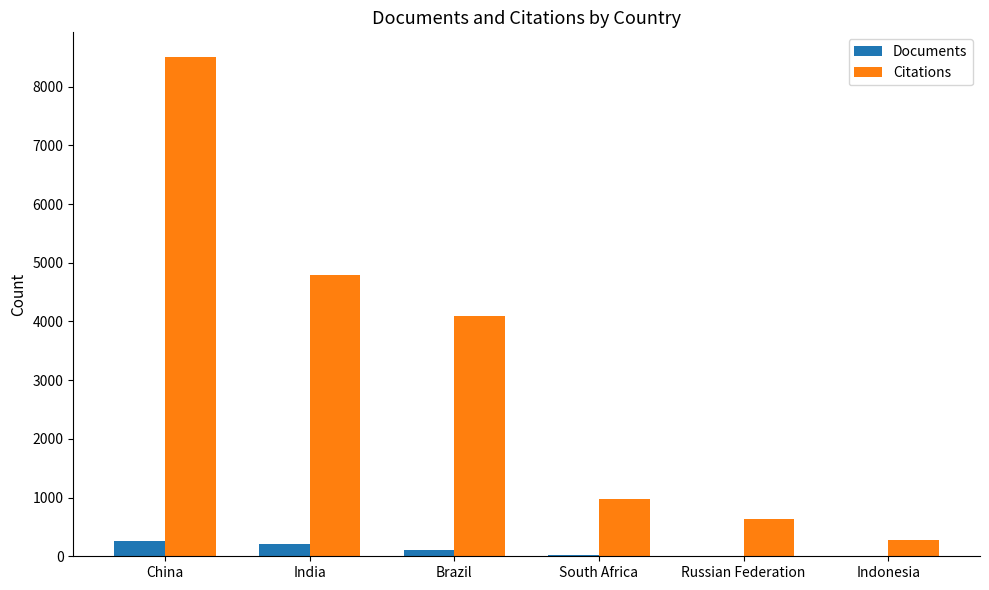

At which category is the sum across all series the highest?

China